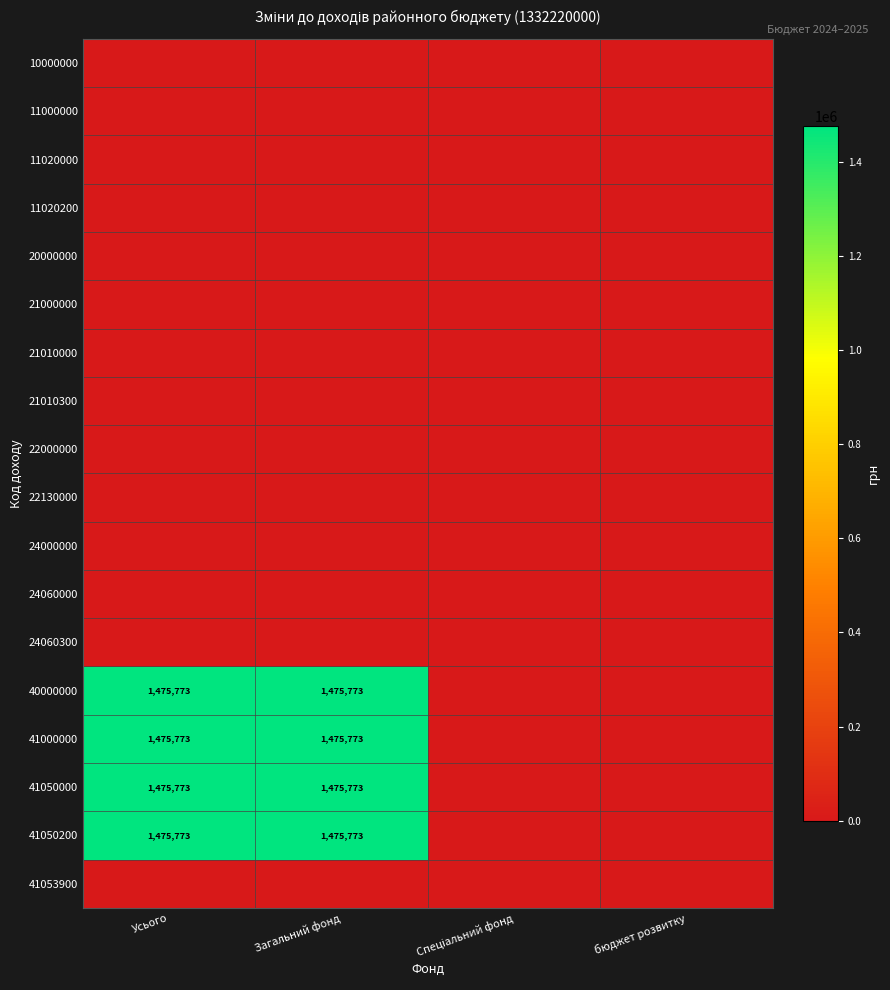

The 21000000 series shows 0 at Спеціальний фонд. True or false?

True